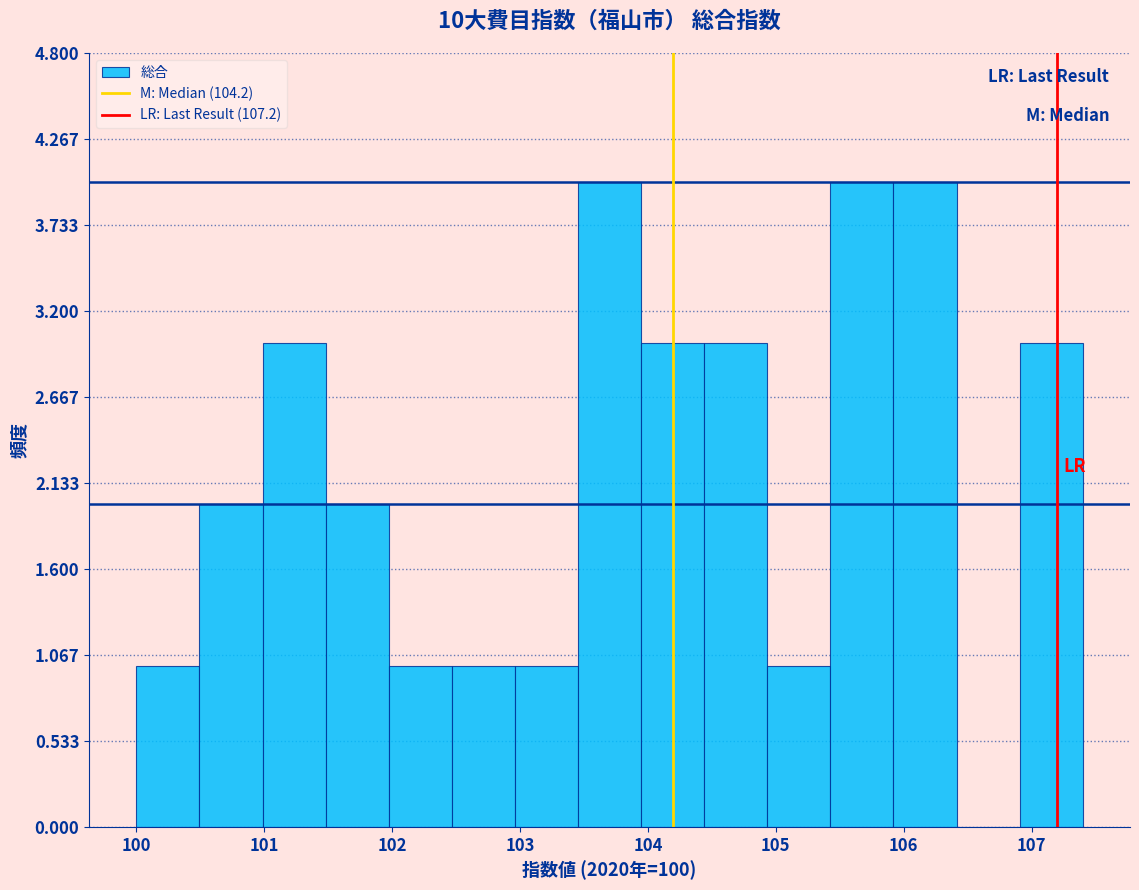

Reading left to right, list every bar in this chart as the range it spans on the x-axis followed by its height. Neither the bar edges nor the heights are printed on the chart, so give them approximately, as read against the axes.

100.0 to 100.5: 1
100.5 to 101.0: 2
101.0 to 101.5: 3
101.5 to 102.0: 2
102.0 to 102.5: 1
102.5 to 103.0: 1
103.0 to 103.5: 1
103.5 to 103.9: 4
103.9 to 104.4: 3
104.4 to 104.9: 3
104.9 to 105.4: 1
105.4 to 105.9: 4
105.9 to 106.4: 4
106.4 to 106.9: 0
106.9 to 107.4: 3